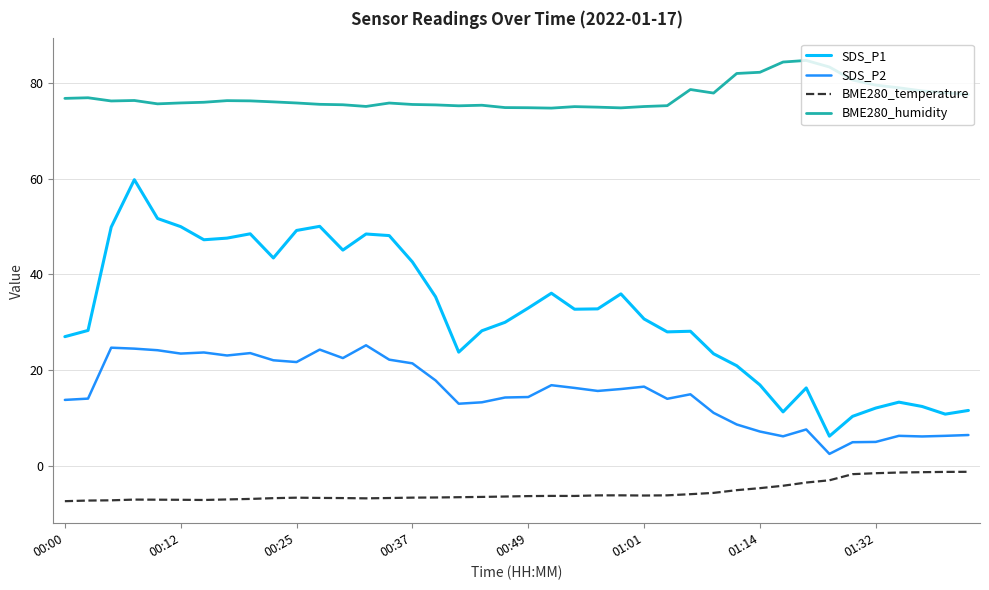

Which series has the largest range (max minus min)?

SDS_P1